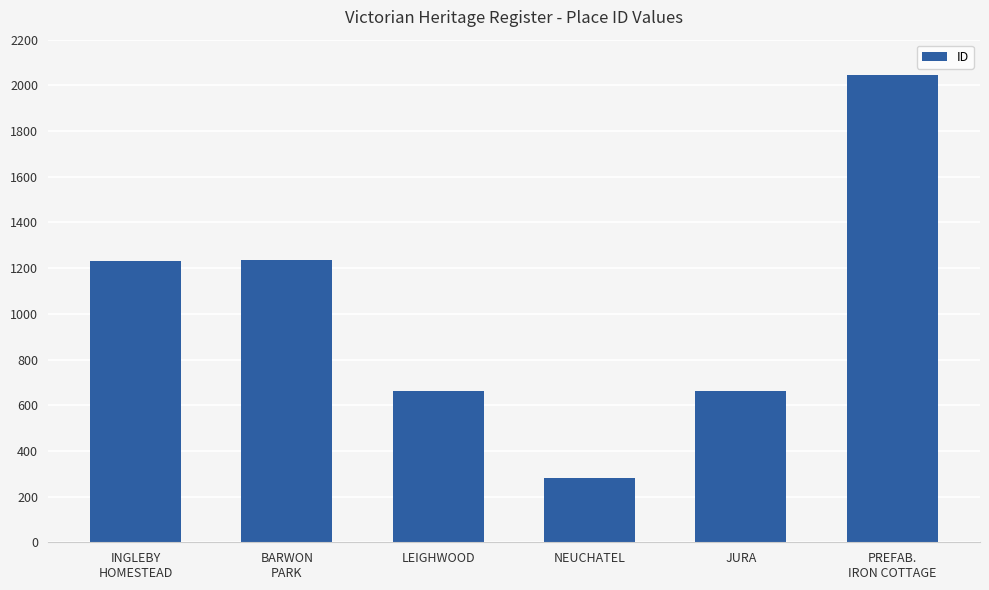

What is the label of the 5th bar from the left?

JURA